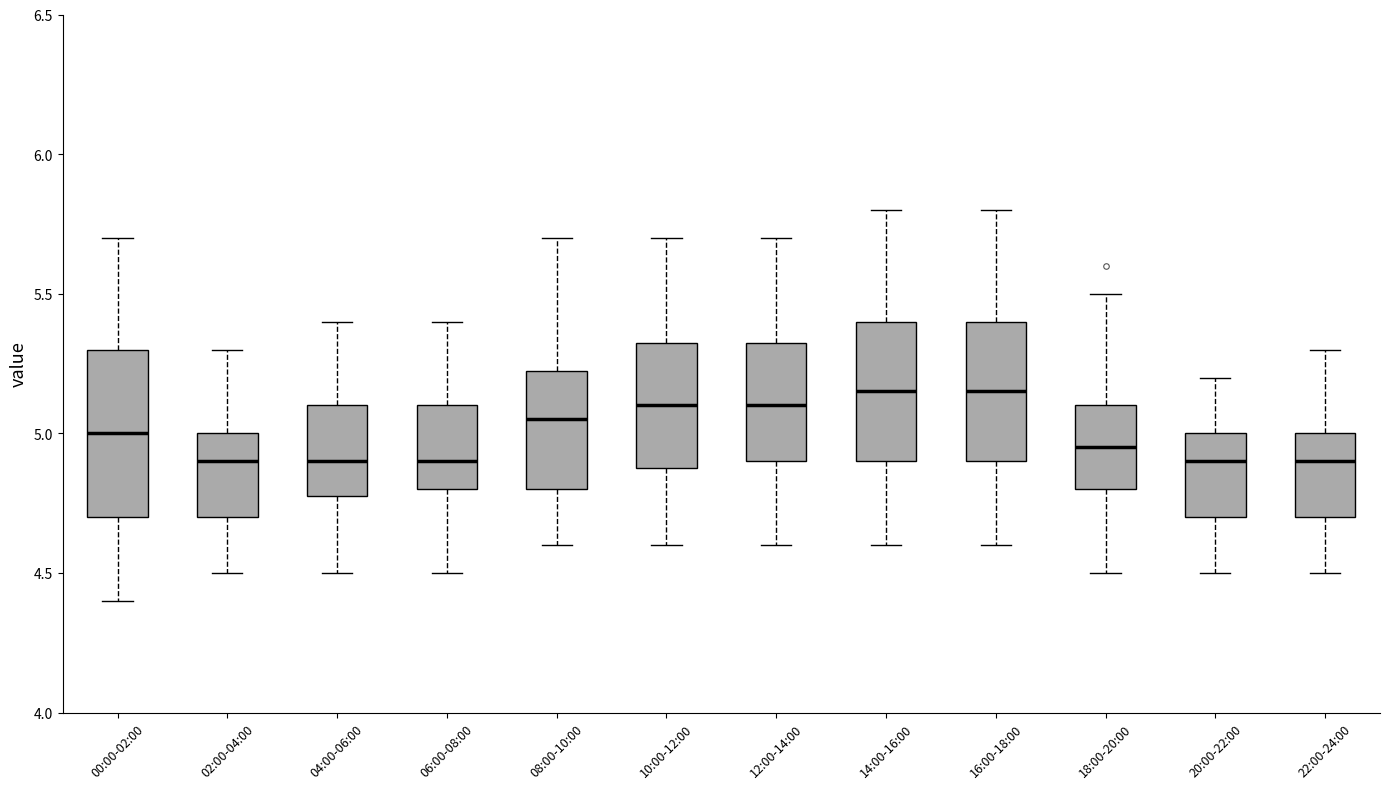

Comparing the boxes themselves (not the whiskers), which one is the tallest?

00:00-02:00